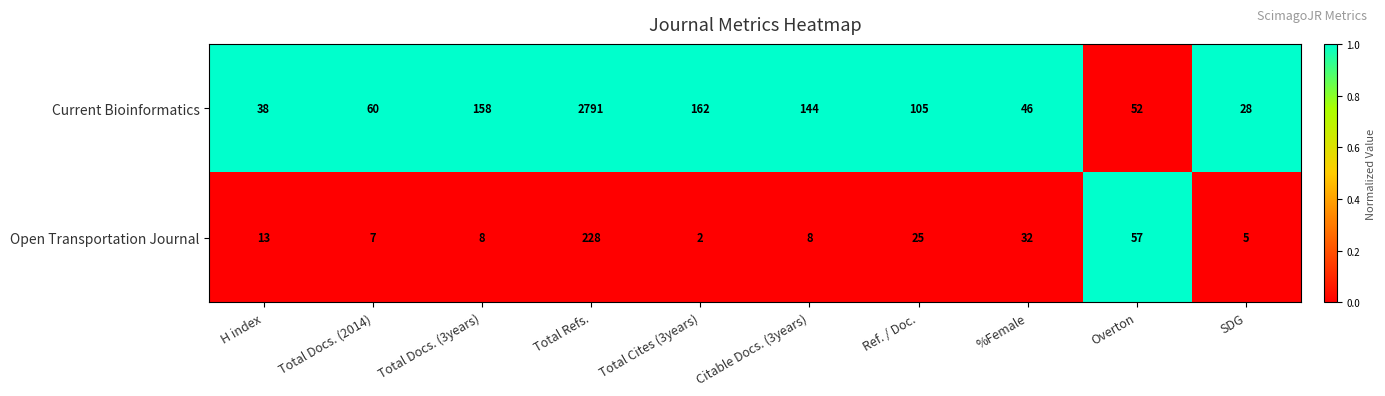

Reading left to right, extract all data points from this chart.

Current Bioinformatics: H index=38	Total Docs. (2014)=60	Total Docs. (3years)=158	Total Refs.=2791	Total Cites (3years)=162	Citable Docs. (3years)=144	Ref. / Doc.=105	%Female=46	Overton=52	SDG=28
Open Transportation Journal: H index=13	Total Docs. (2014)=7	Total Docs. (3years)=8	Total Refs.=228	Total Cites (3years)=2	Citable Docs. (3years)=8	Ref. / Doc.=25	%Female=32	Overton=57	SDG=5